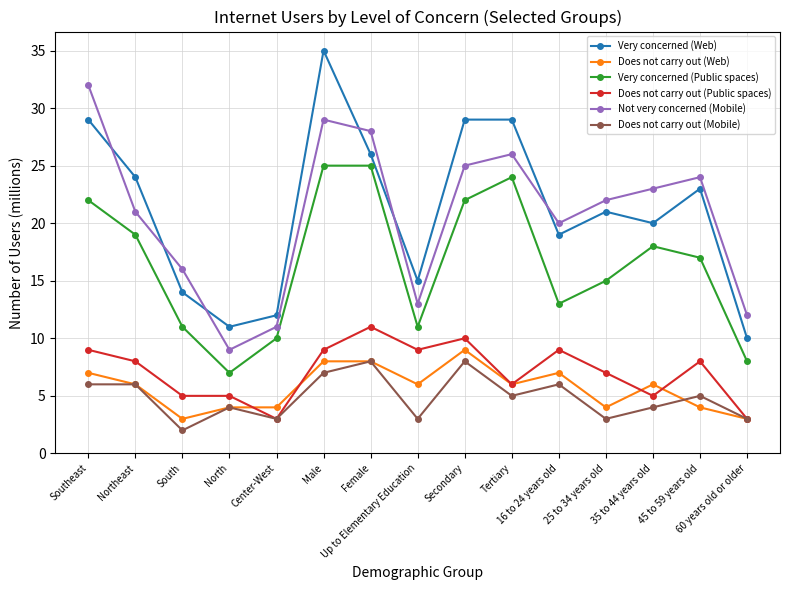

Is the value of Very concerned (Web) at Center-West greater than the value of Does not carry out (Mobile) at North?

Yes